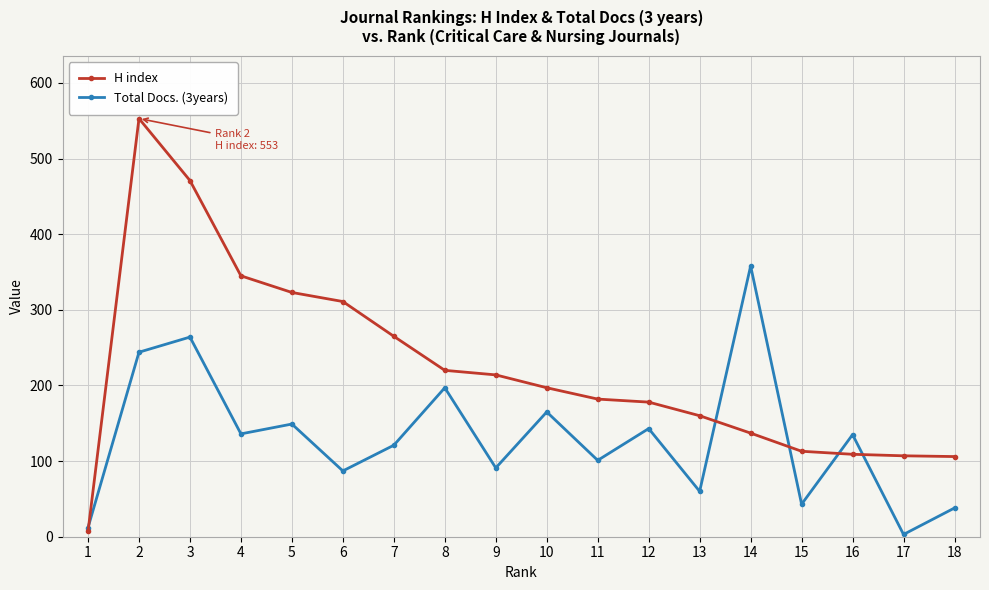

Is it true that H index equals 189 at 16?

False